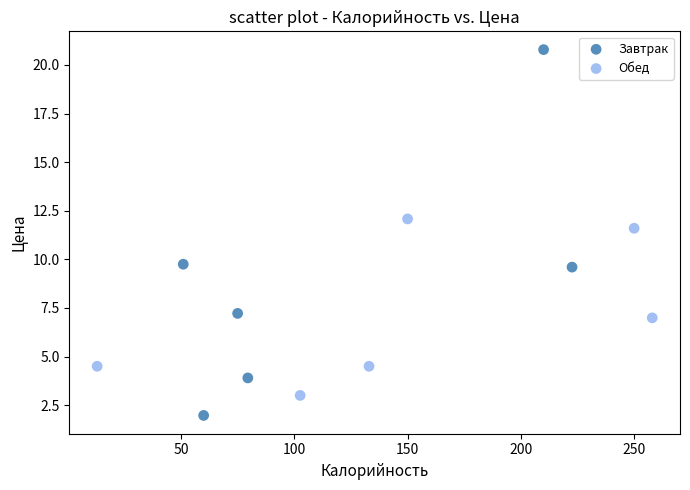

Which series contains the highest Y value?

Завтрак